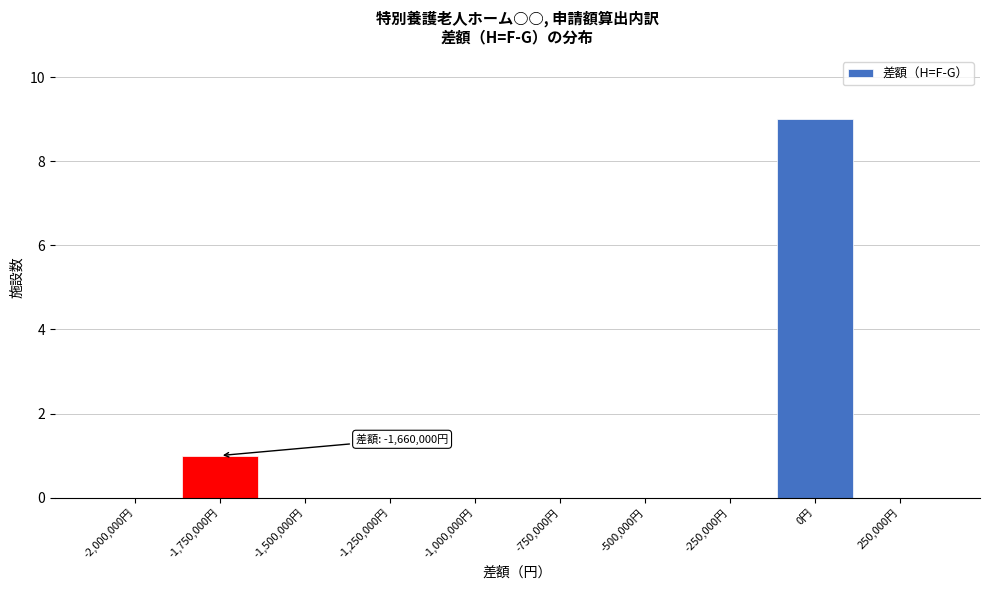

Reading right to left, what are all the values shown in this chart?

250,000円=0	0円=9	-250,000円=0	-500,000円=0	-750,000円=0	-1,000,000円=0	-1,250,000円=0	-1,500,000円=0	-1,750,000円=1	-2,000,000円=0